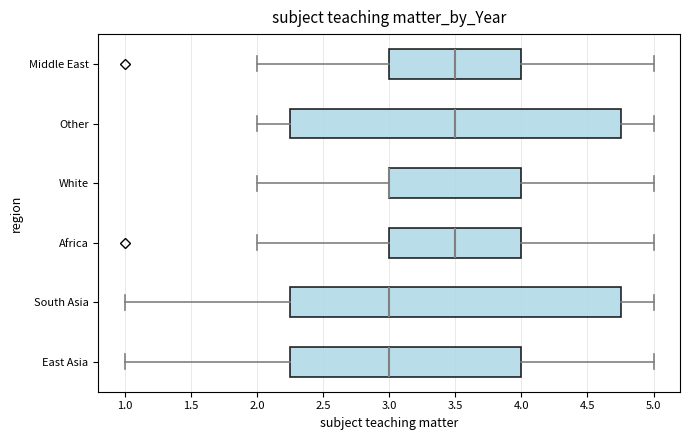

Reading bottom to top, transcribe this box plot: for each box, give where its median line is, the range the box spans, and where its two whiskers end, as read against the x-axis. The values are not printed on the chart, so give them approximately, as read against the axis.

East Asia: median 3.00, box 2.25 to 4.00, whiskers 1.00 to 5.00
South Asia: median 3.00, box 2.25 to 4.75, whiskers 1.00 to 5.00
Africa: median 3.50, box 3.00 to 4.00, whiskers 2.00 to 5.00
White: median 3.00 (drawn on the box's left edge), box 3.00 to 4.00, whiskers 2.00 to 5.00
Other: median 3.50, box 2.25 to 4.75, whiskers 2.00 to 5.00
Middle East: median 3.50, box 3.00 to 4.00, whiskers 2.00 to 5.00